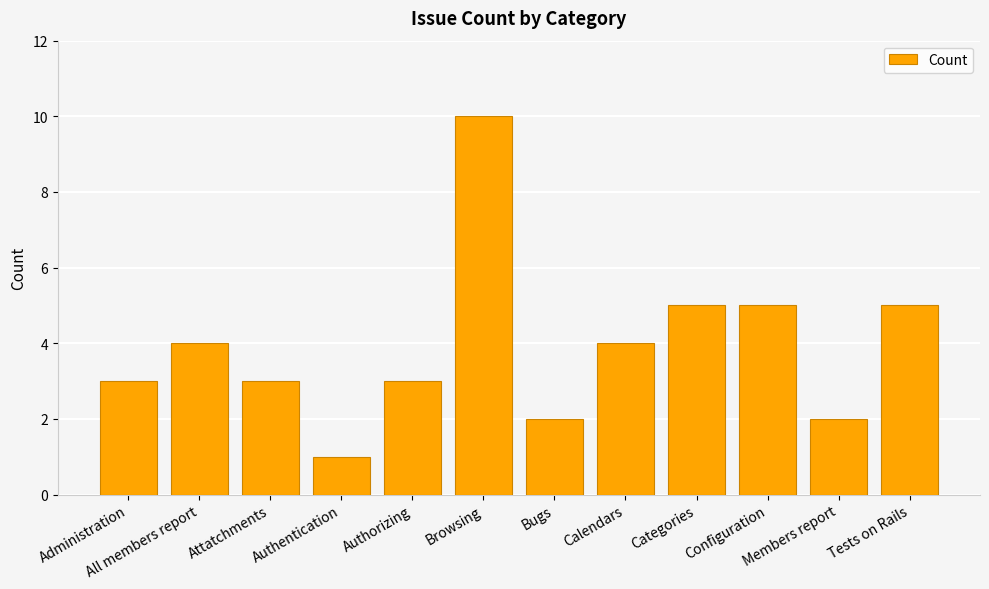

What is the value of the 10th bar from the left?

5